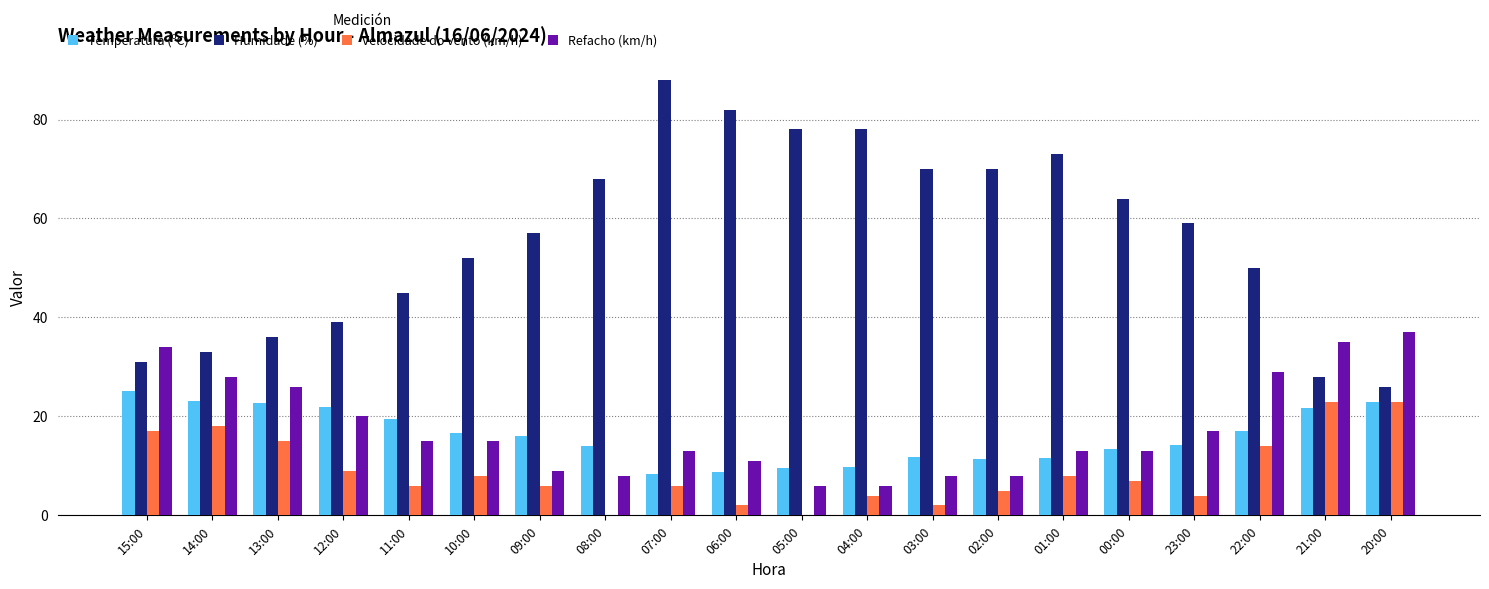

Is the value of Velocidade do vento (km/h) at 12:00 greater than the value of Refacho (km/h) at 06:00?

No